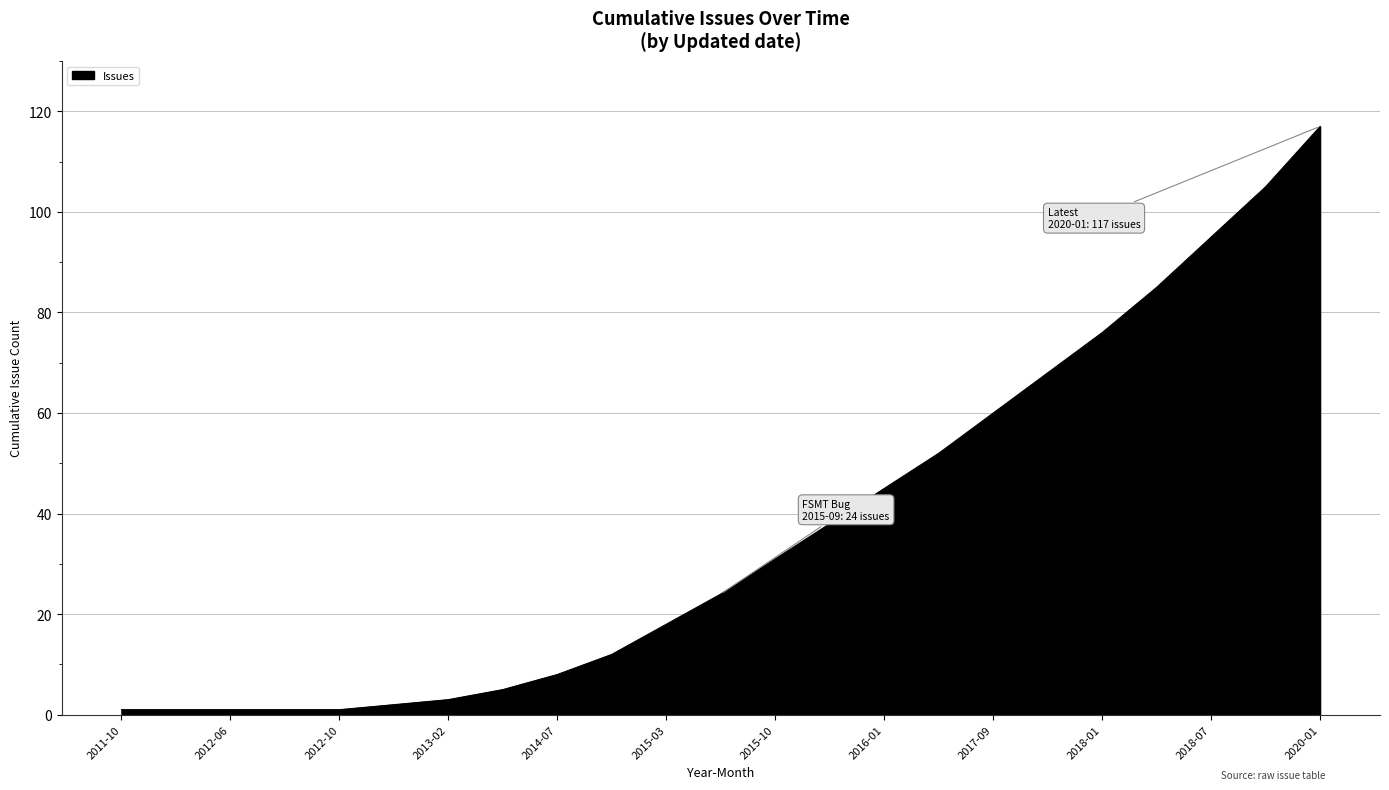

What is the difference between the maximum and minimum values?

116